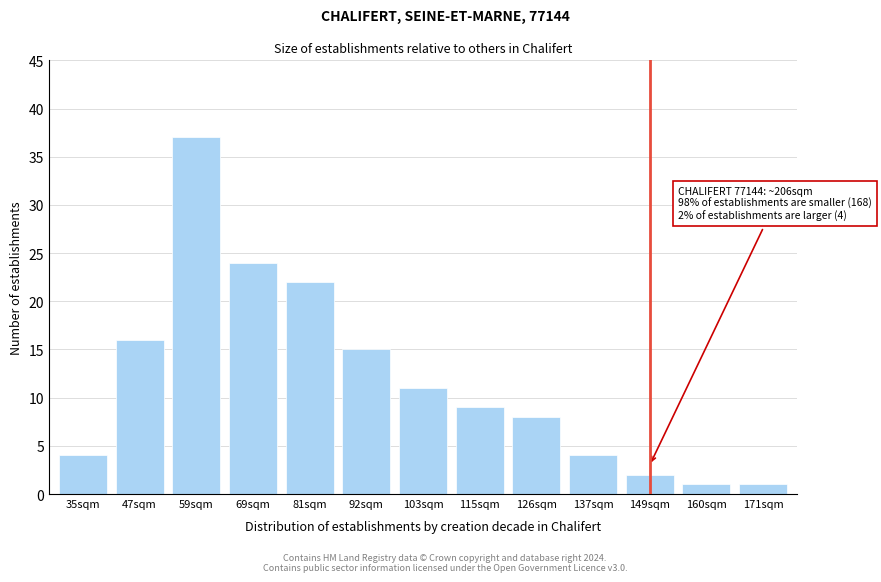

Reading left to right, what are all the values shown in this chart?

4	16	37	24	22	15	11	9	8	4	2	1	1